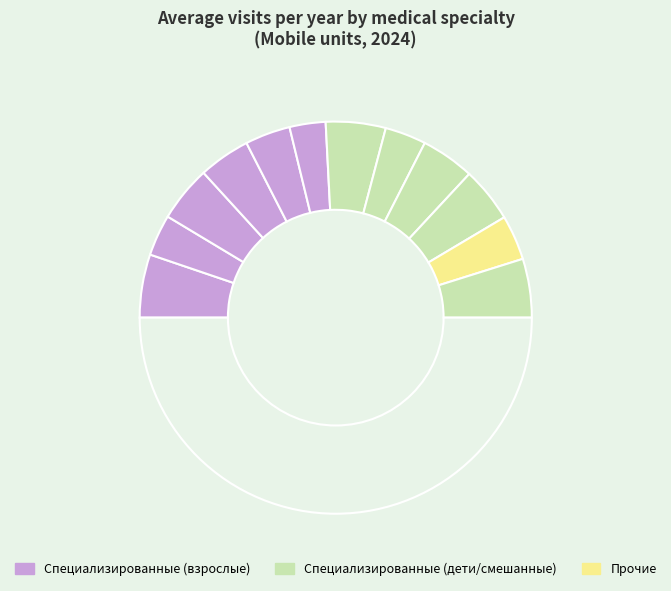

How many segments does this pie chart have?

13